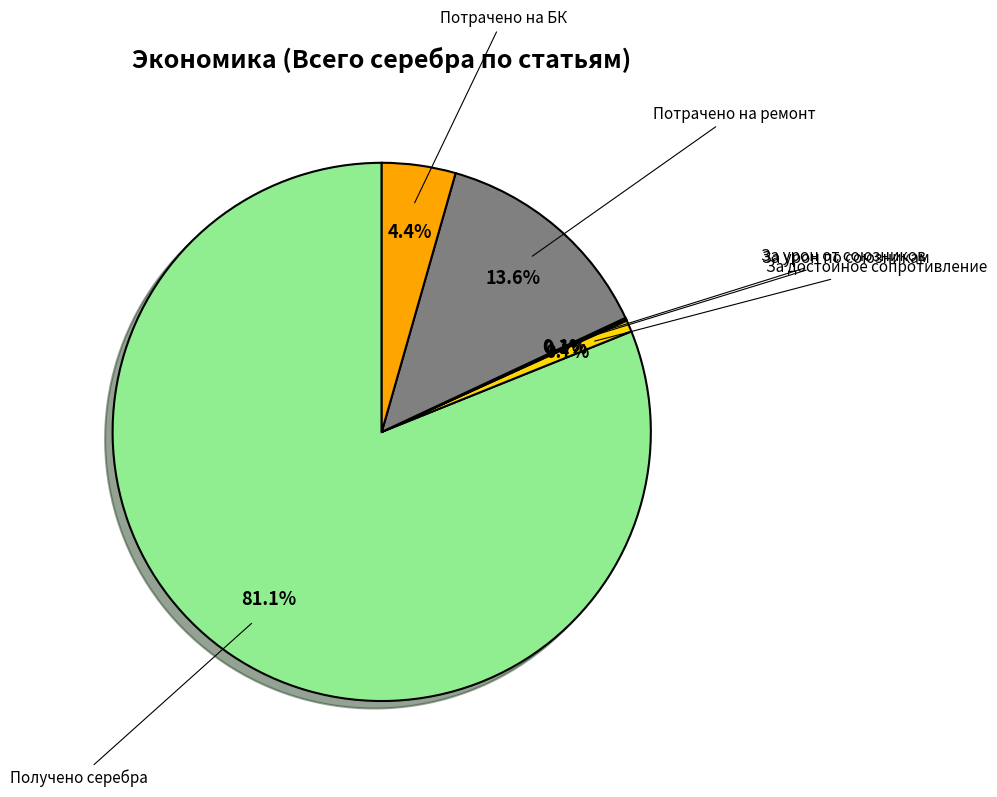

What percentage is the Получено серебра slice, to the nearest percent?

81%